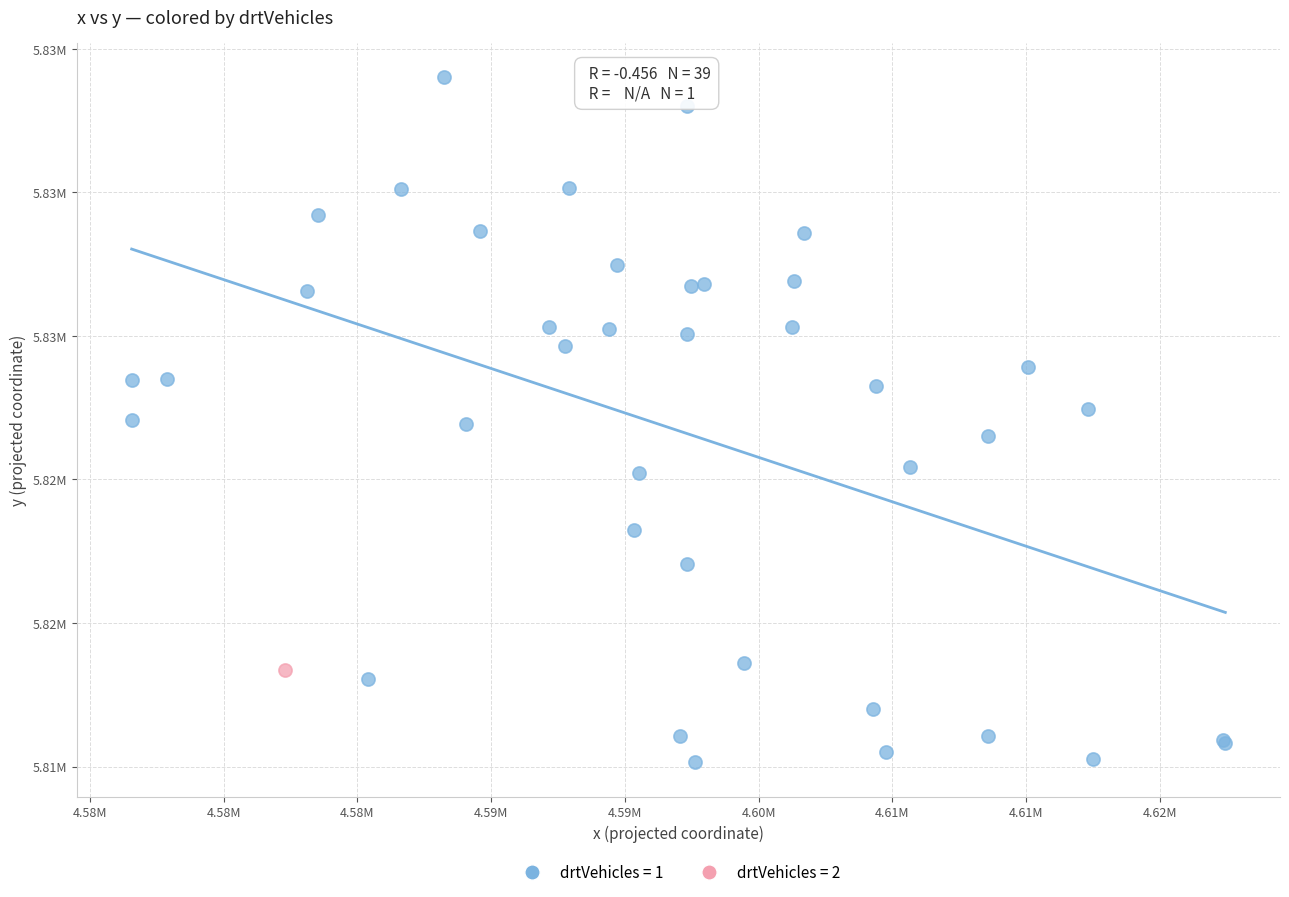

What are all the series names shown in the legend?

drtVehicles = 1, drtVehicles = 2